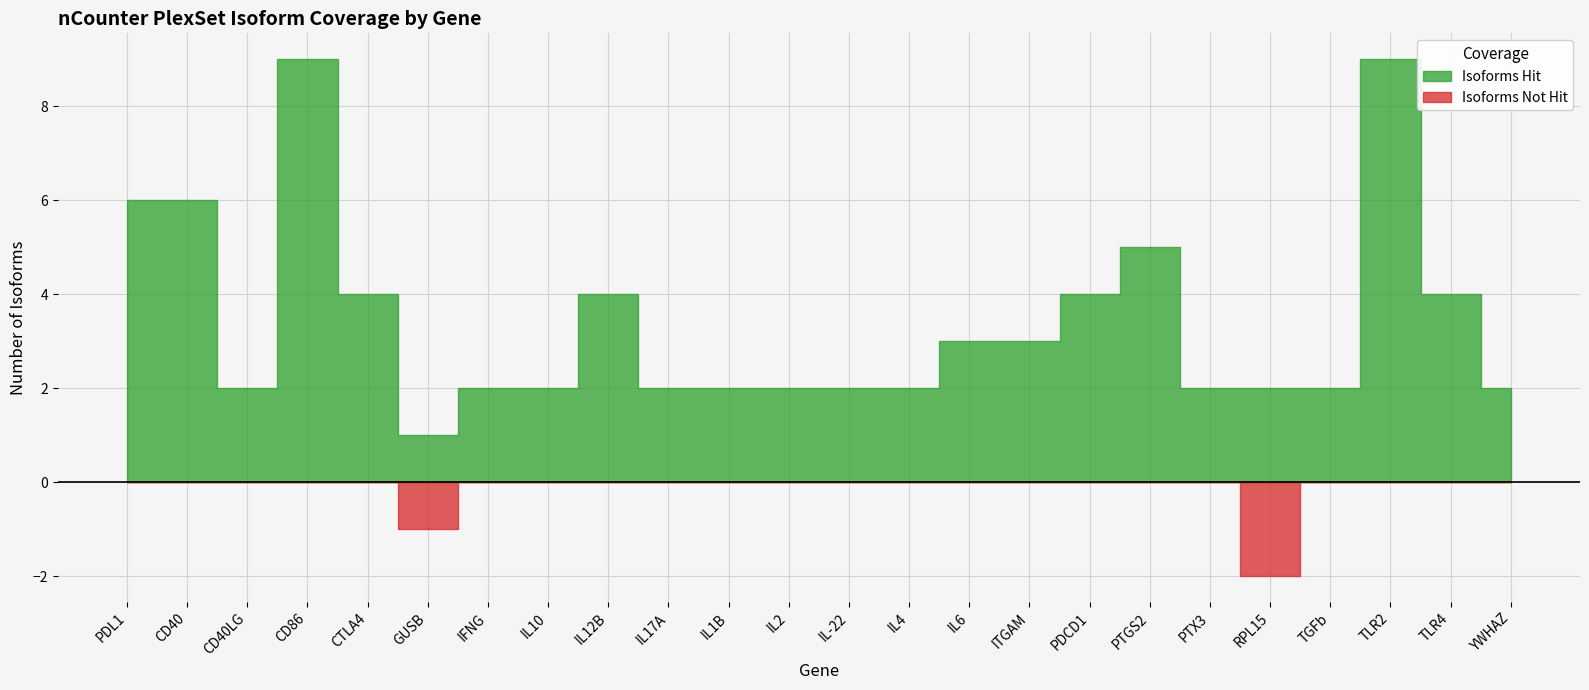

True or false: Isoforms Not Hit has a value of -1 at IL6.

False